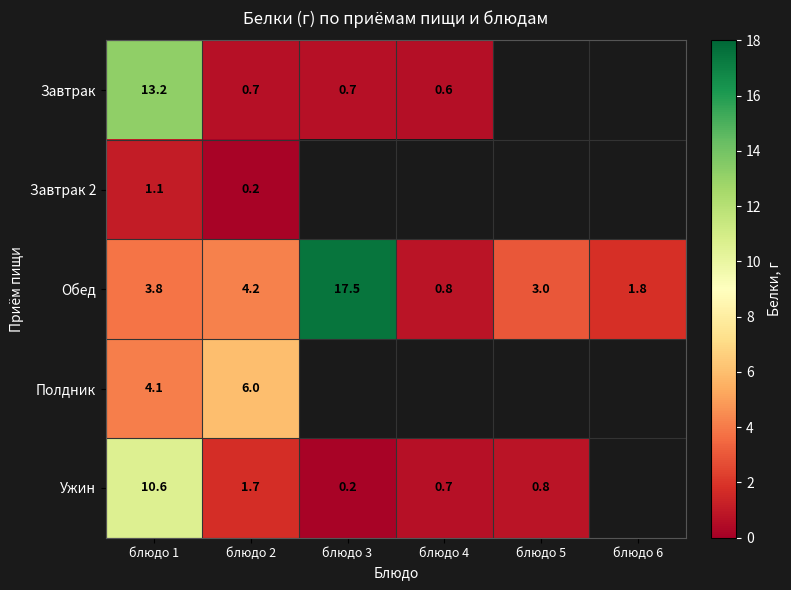

What is the spread (max minus min) of values at блюдо 2?

5.8